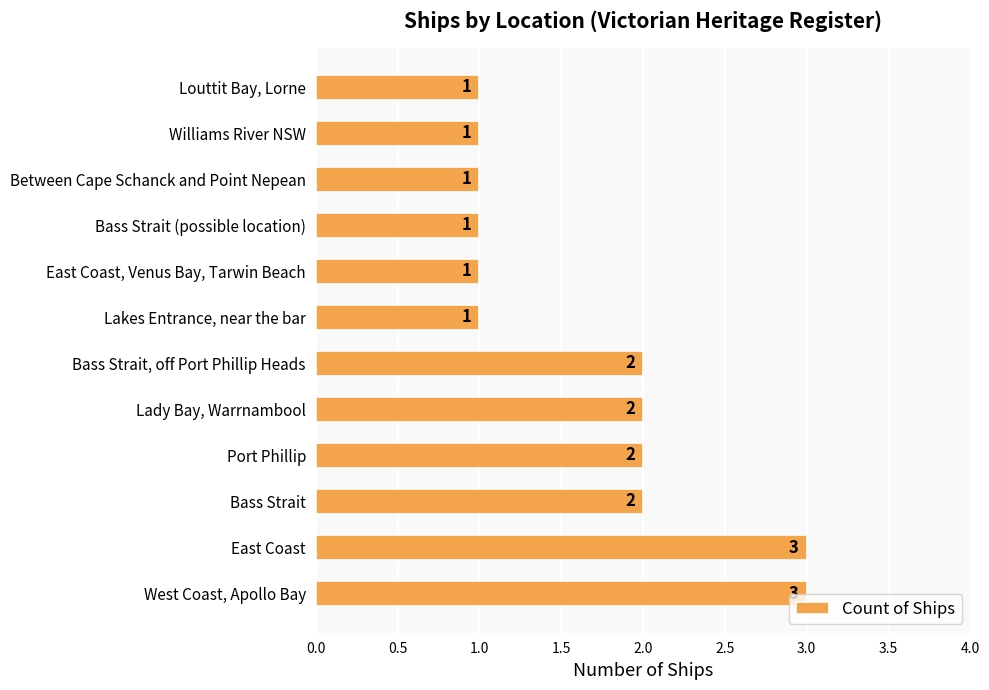

Reading top to bottom, list all the values displayed in this chart.

Louttit Bay, Lorne=1	Williams River NSW=1	Between Cape Schanck and Point Nepean=1	Bass Strait (possible location)=1	East Coast, Venus Bay, Tarwin Beach=1	Lakes Entrance, near the bar=1	Bass Strait, off Port Phillip Heads=2	Lady Bay, Warrnambool=2	Port Phillip=2	Bass Strait=2	East Coast=3	West Coast, Apollo Bay=3